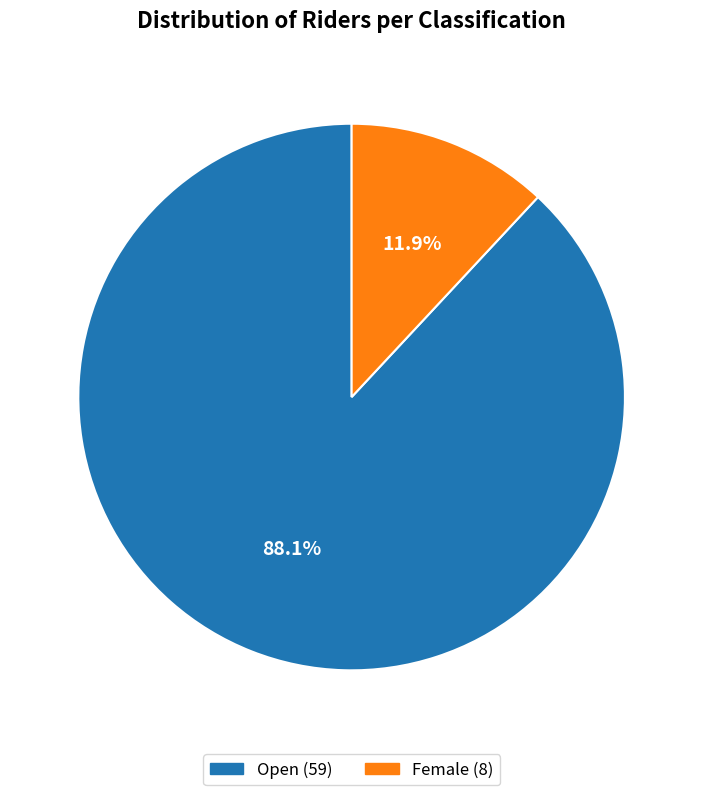

Is there any slice that represents more than half of the pie?

Yes